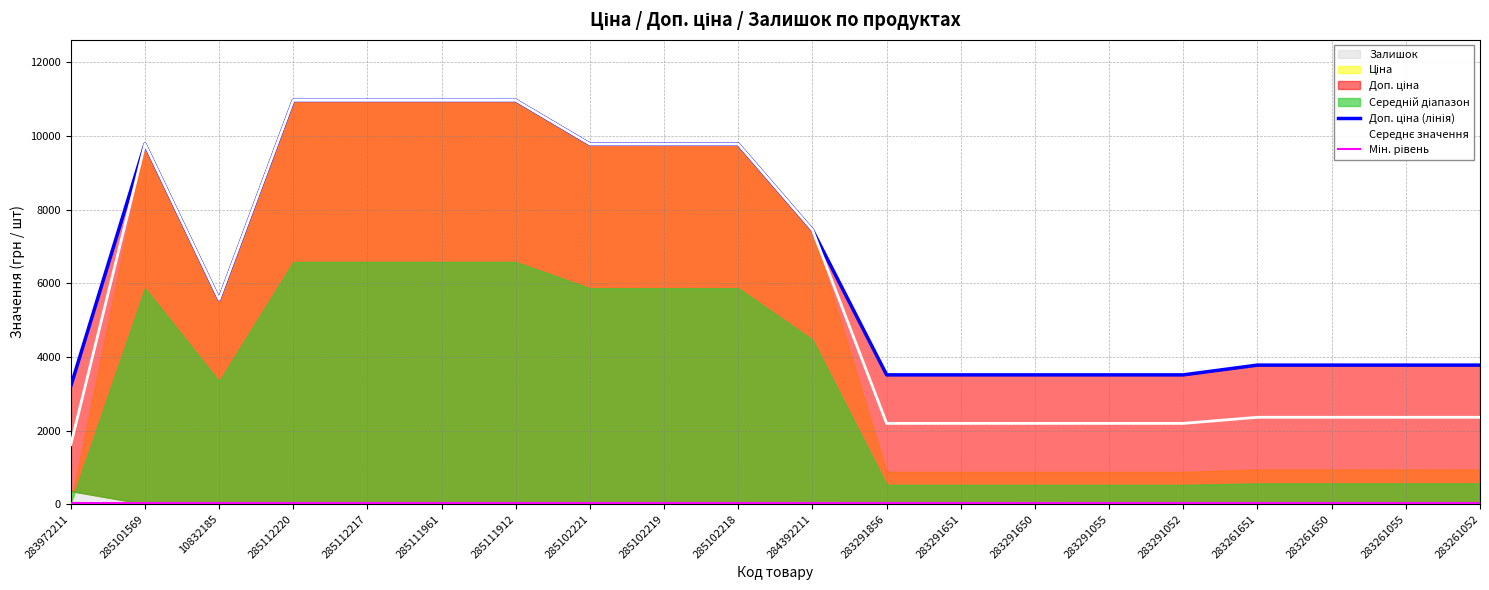

Read the Доп. ціна (лінія) value at 285102219.

9775.5